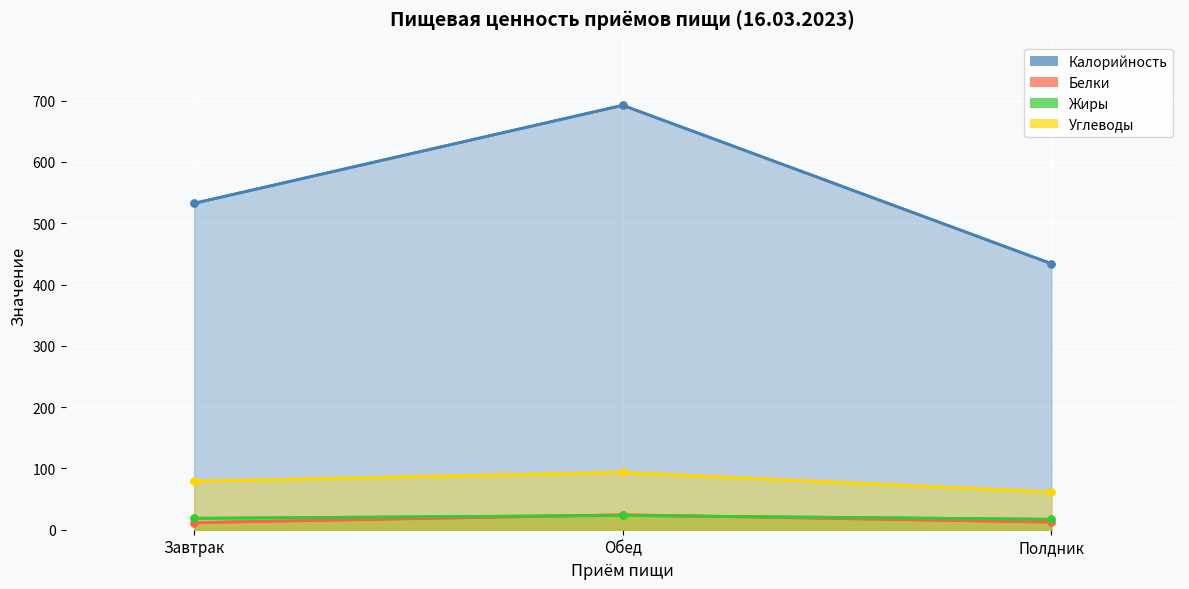

Is the value of Жиры at Полдник greater than the value of Белки at Завтрак?

Yes